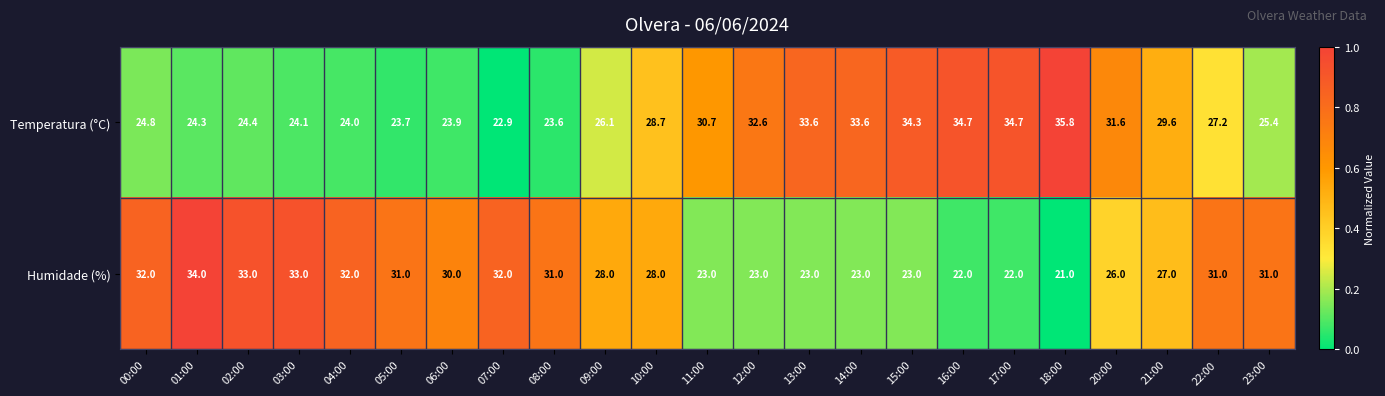

The Humidade (%) series shows 26.0 at 20:00. True or false?

True